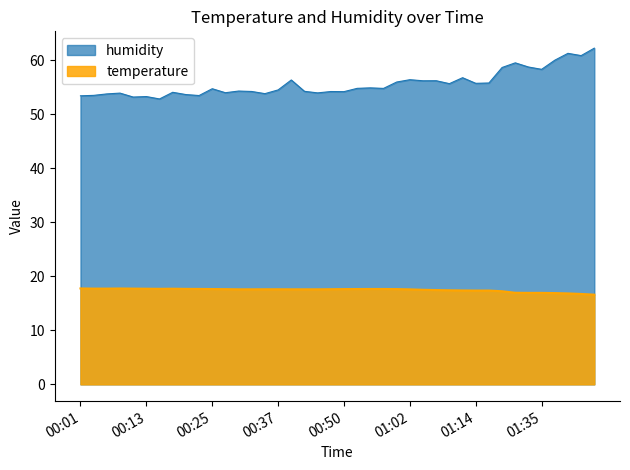

The value of humidity at 00:20 is 53.6. True or false?

True